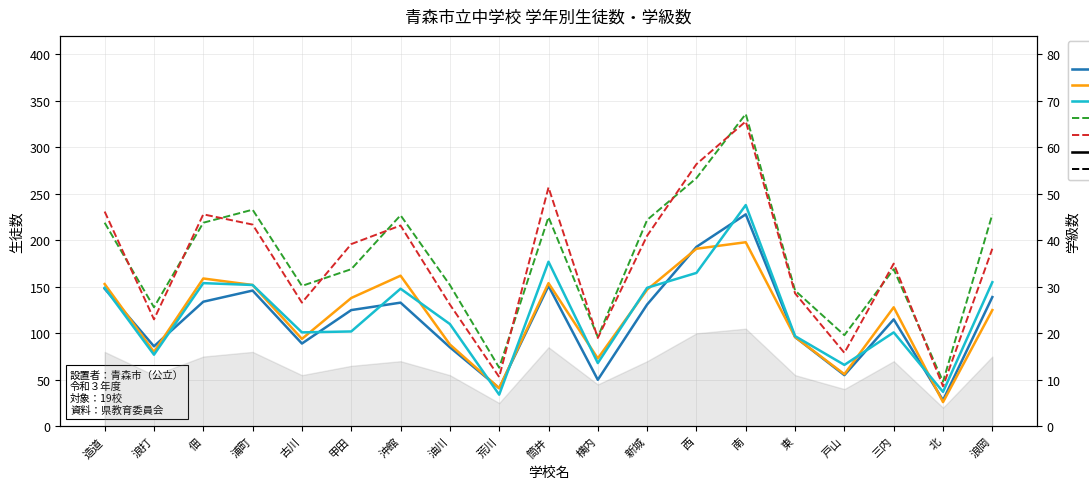

Reading right to left, transcribe all the data shown in this chart.

1年: 浪岡=139	北=28	三内=115	戸山=55	東=96	南=228	西=193	新城=131	横内=50	筒井=151	荒川=41	油川=85	沖館=133	甲田=125	古川=89	浦町=146	佃=134	浪打=86	造道=148
2年: 浪岡=125	北=26	三内=128	戸山=56	東=96	南=198	西=191	新城=147	横内=73	筒井=154	荒川=41	油川=88	沖館=162	甲田=138	古川=94	浦町=152	佃=159	浪打=80	造道=153
3年: 浪岡=155	北=37	三内=101	戸山=66	東=97	南=238	西=165	新城=149	横内=68	筒井=177	荒川=34	油川=110	沖館=148	甲田=102	古川=101	浦町=152	佃=154	浪打=77	造道=149
男 (1年): 浪岡=228	北=48	三内=169	戸山=98	東=146	南=336	西=267	新城=222	横内=96	筒井=225	荒川=63	油川=152	沖館=227	甲田=169	古川=151	浦町=233	佃=219	浪打=128	造道=219
女 (1年): 浪岡=191	北=43	三内=175	戸山=79	東=143	南=328	西=282	新城=205	横内=95	筒井=257	荒川=53	油川=131	沖館=216	甲田=196	古川=133	浦町=217	佃=228	浪打=115	造道=231